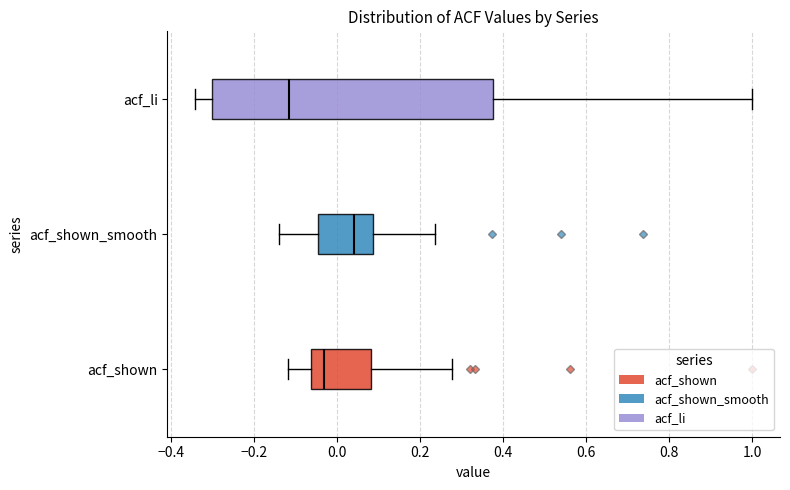

Reading bottom to top, read every box against the x-axis: the position of its median line, the range the box covers, and the ends of its whiskers. The values are not printed on the chart, so give them approximately, as read against the axis.

acf_shown: median -0.04, box -0.06 to 0.08, whiskers -0.12 to 0.28
acf_shown_smooth: median 0.04, box -0.04 to 0.08, whiskers -0.14 to 0.24
acf_li: median -0.12, box -0.30 to 0.38, whiskers -0.34 to 1.00